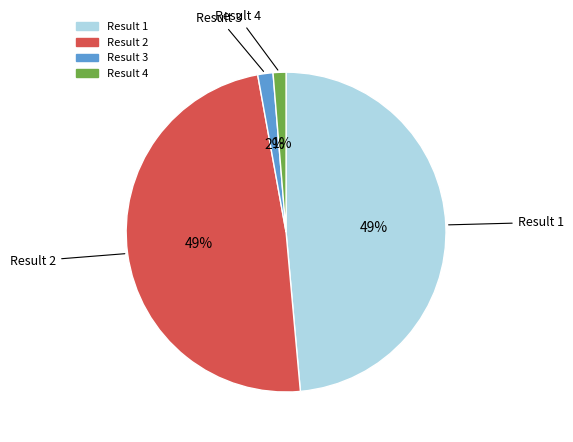

Is there any slice that represents more than half of the pie?

No